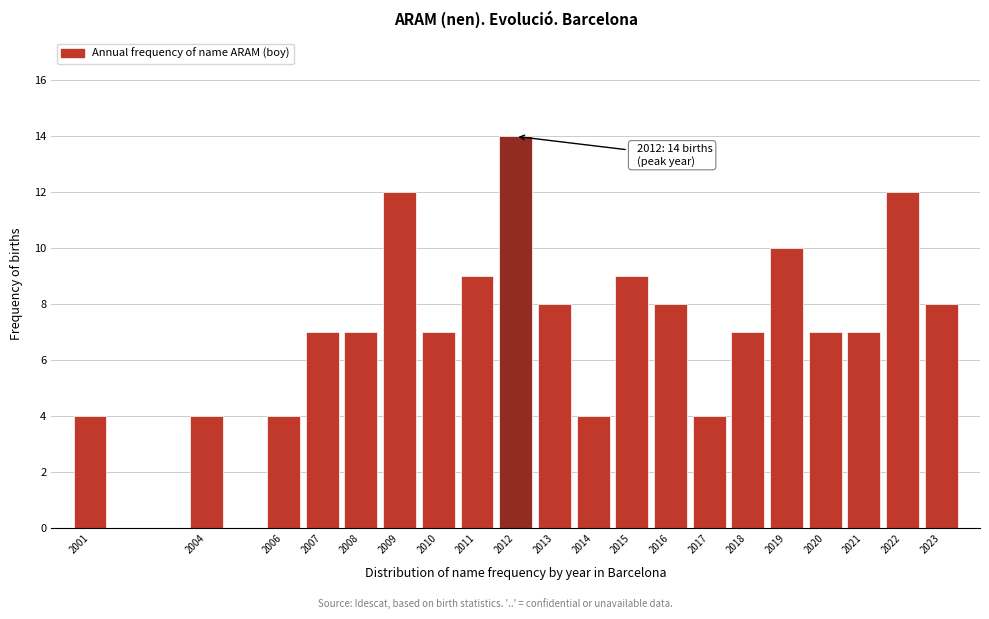

Reading left to right, extract all data points from this chart.

4	4	4	7	7	12	7	9	14	8	4	9	8	4	7	10	7	7	12	8